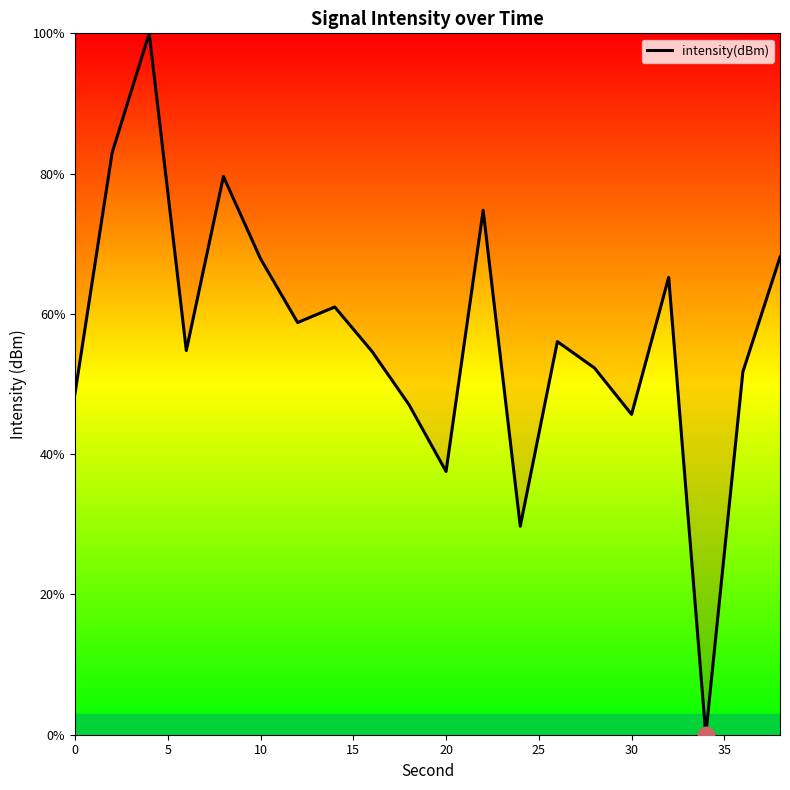

What is the difference between the maximum and minimum values?

100.0